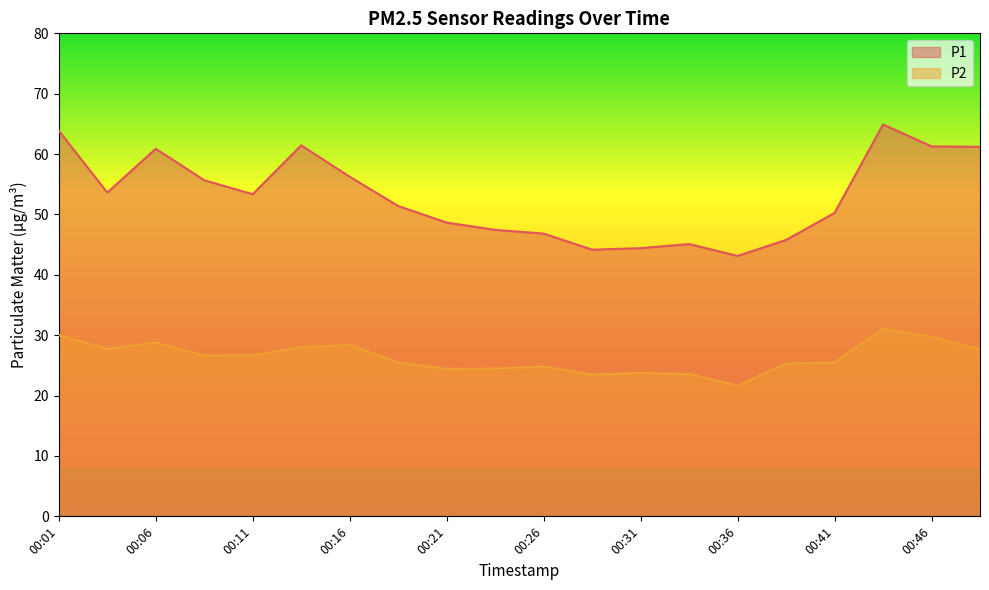

Count the number of categories in the chart.

20